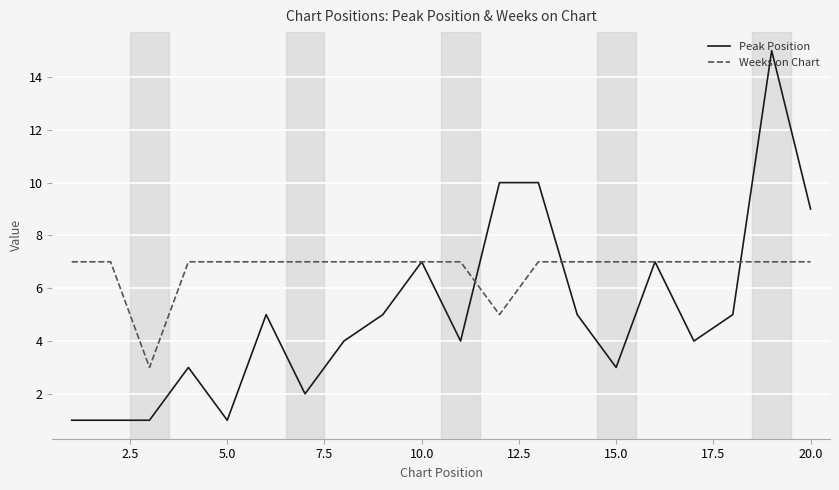

Which series has the largest range (max minus min)?

Peak Position